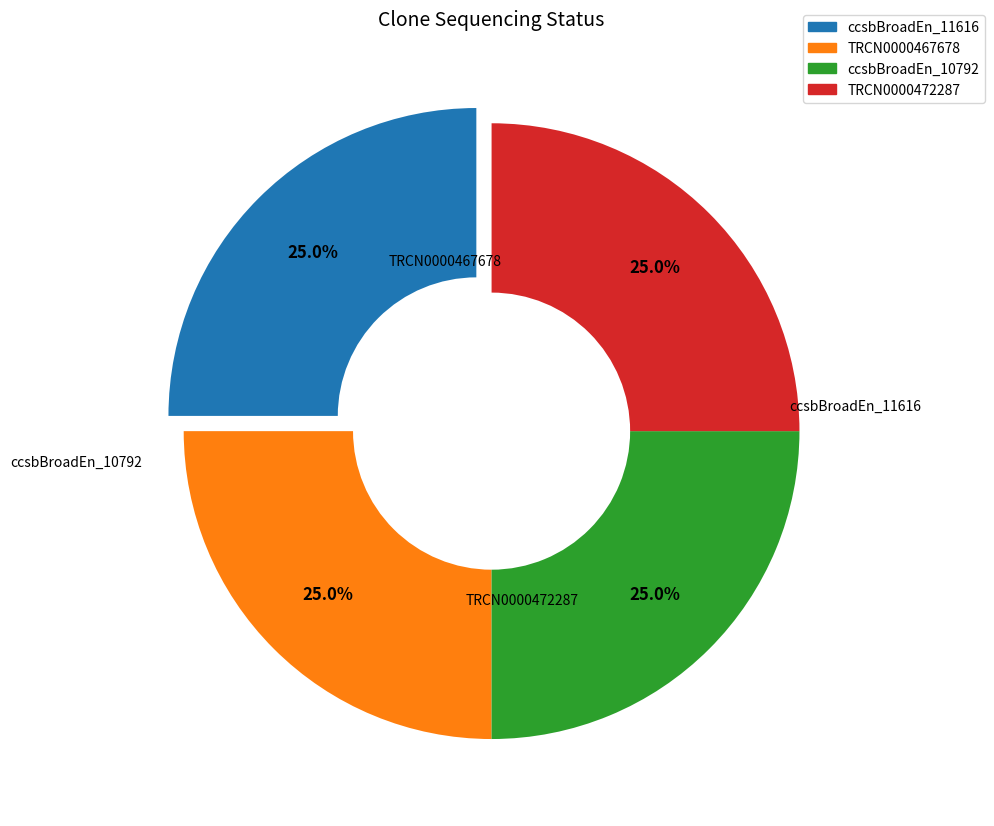

Is there a majority slice in this chart?

No